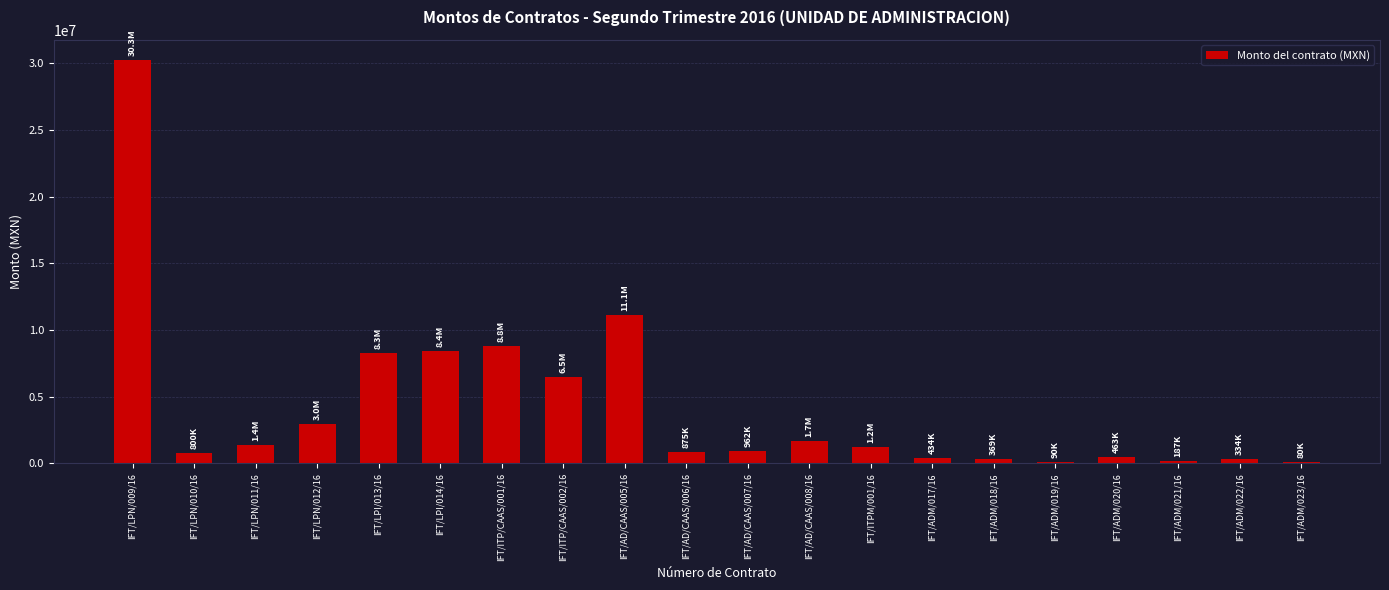

At which label does the data first exceed 1218000?

IFT/LPN/009/16